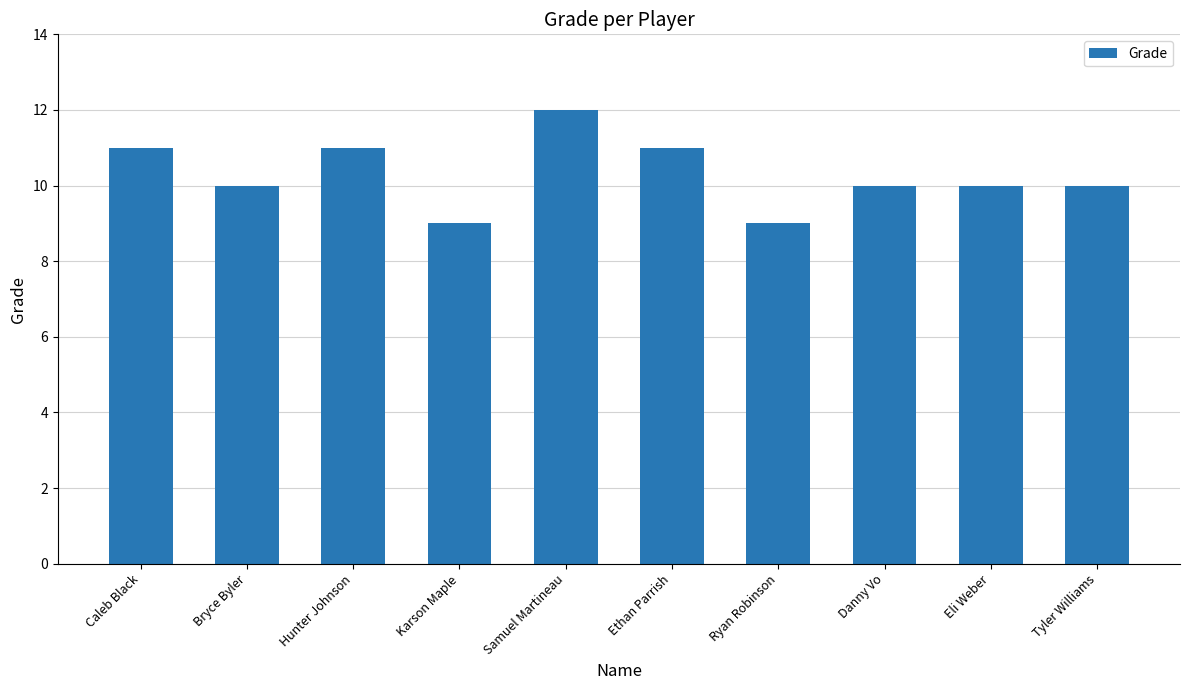

Read the value at Hunter Johnson.

11